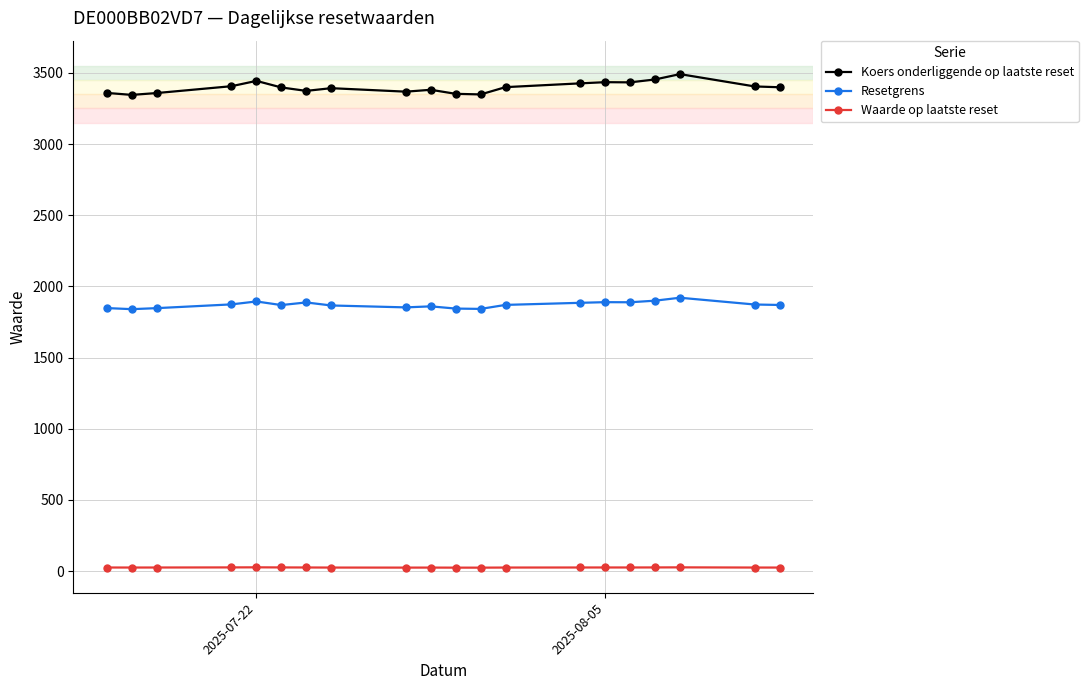

At how many categories does at least one series exceed 1126?

20